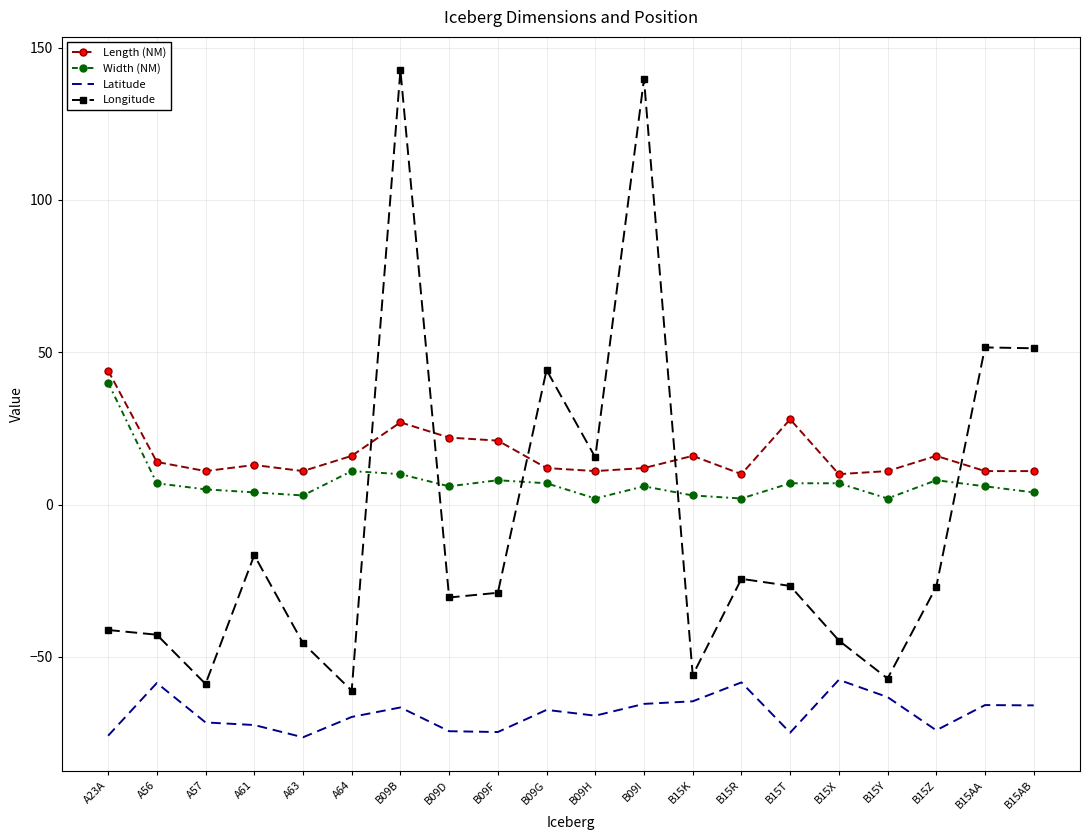

What is the difference between the highest and lowest values at B15T?

102.9